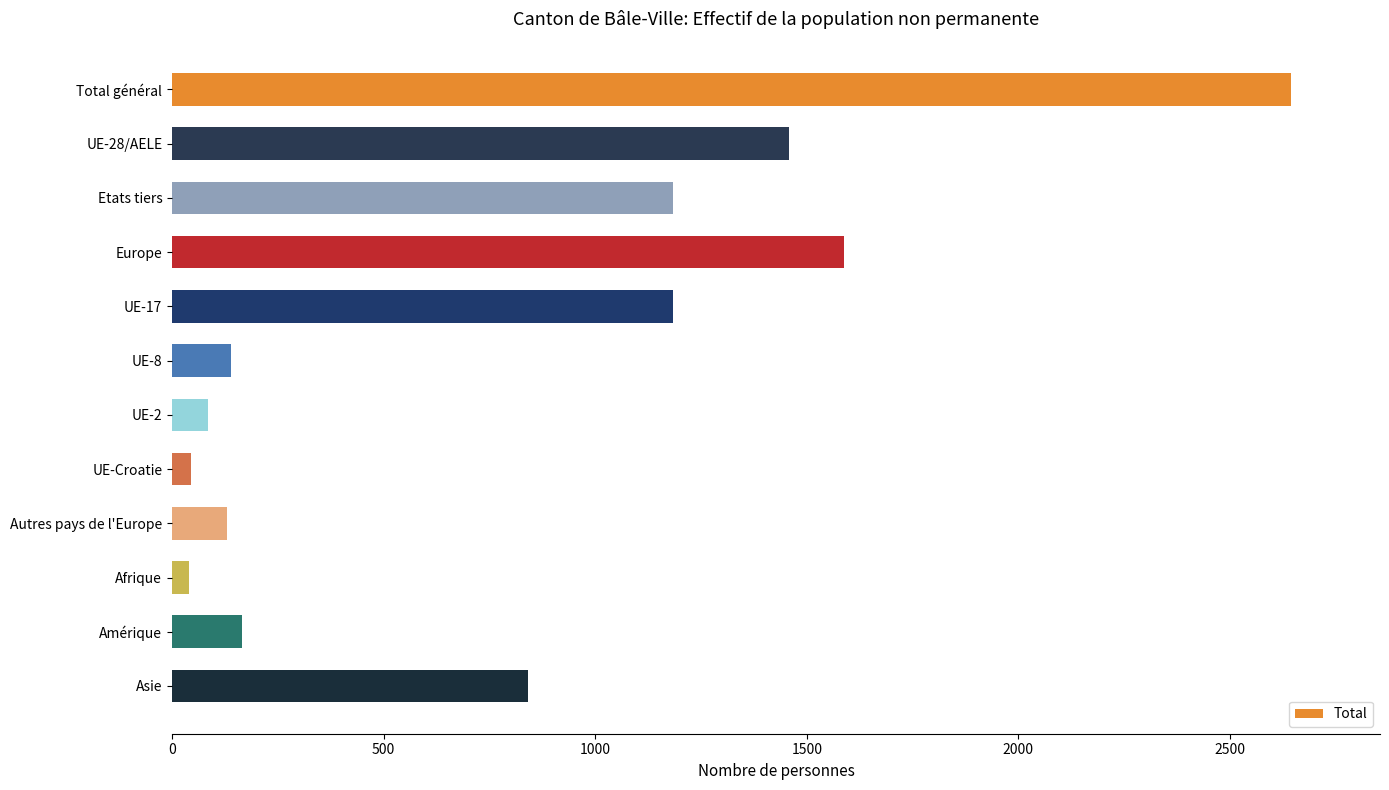

Between Autres pays de l'Europe and UE-17, which is larger?

UE-17